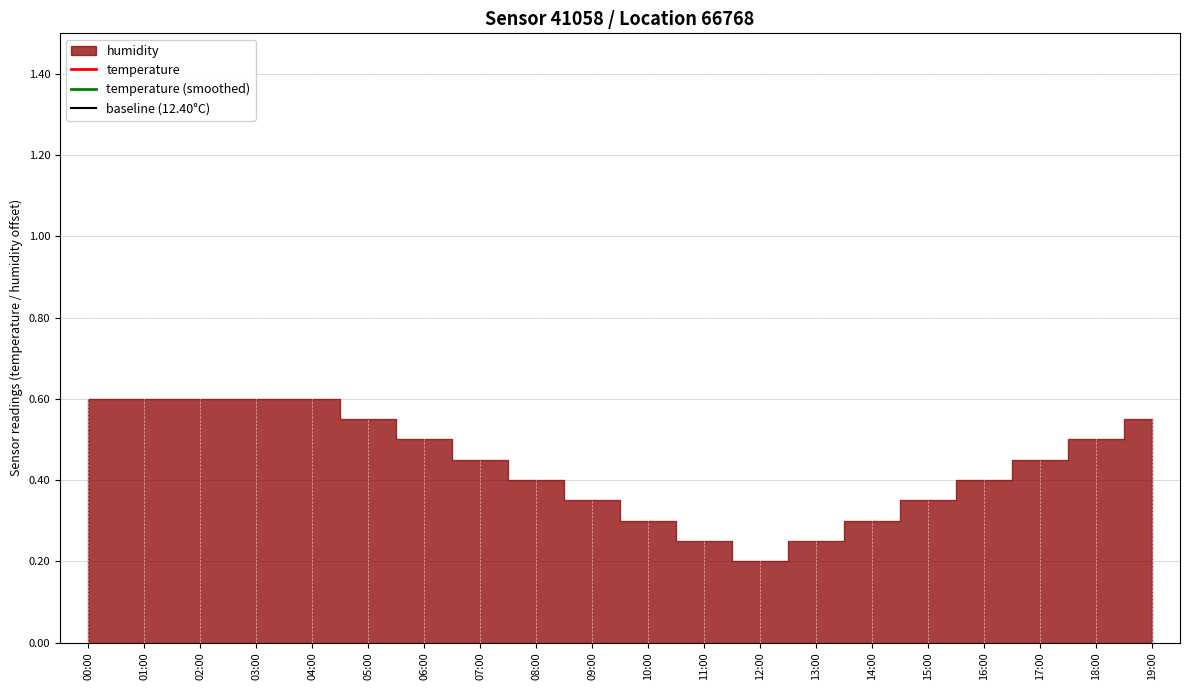

Is it true that temperature equals 13.3 at 14:00?

True